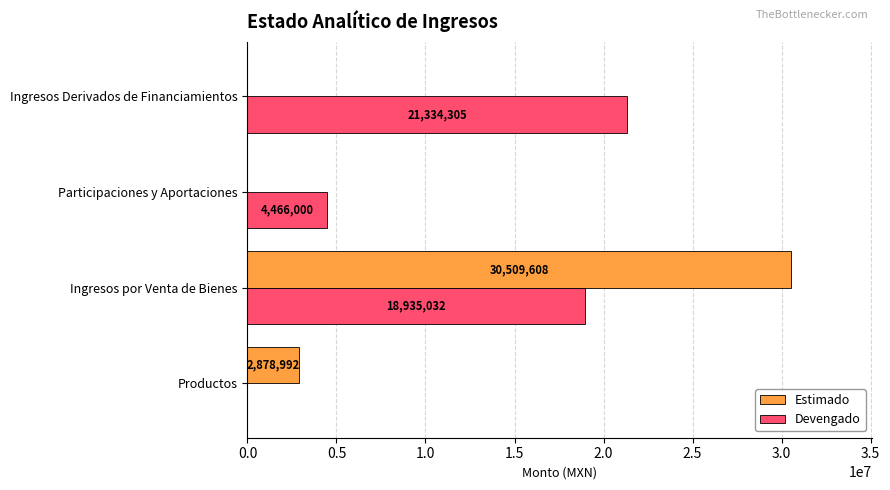

Which category has the highest value across all series?

Ingresos por Venta de Bienes